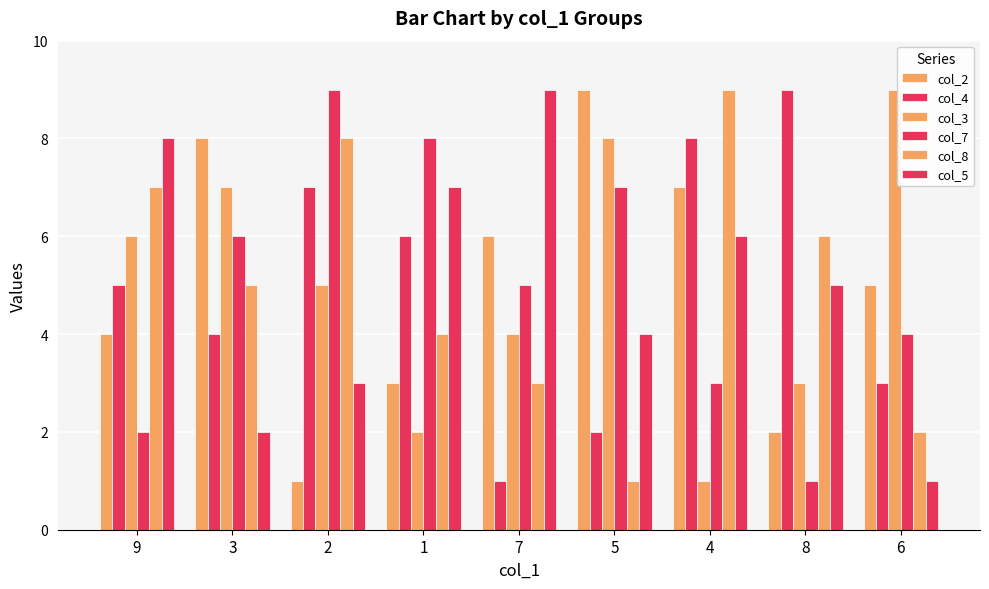

The col_2 series shows 4 at 3. True or false?

False